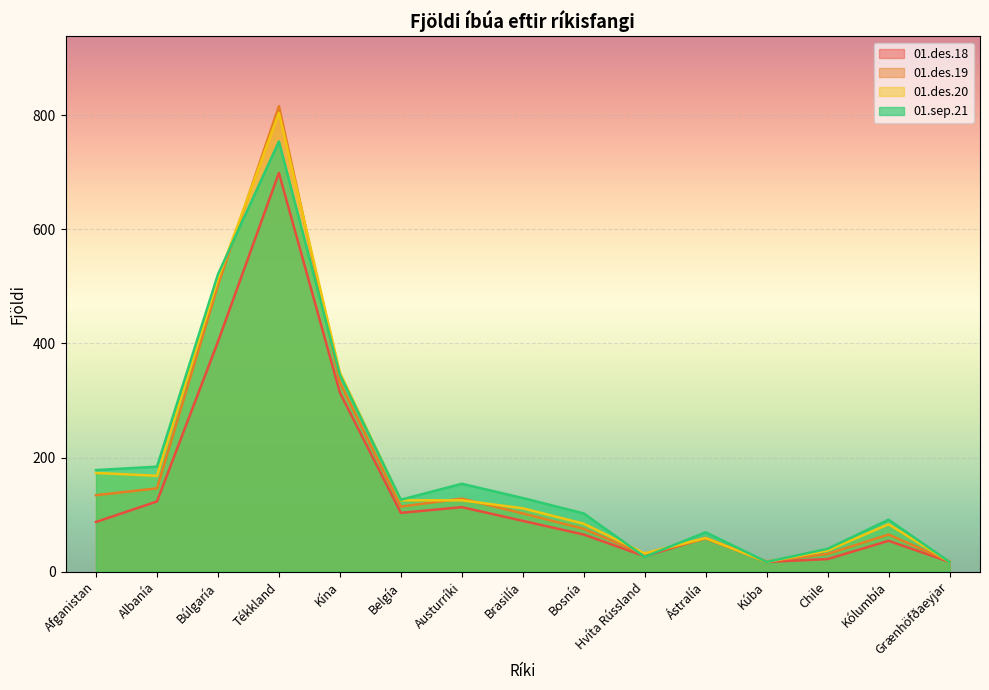

Is the value of 01.des.18 at Ástralía greater than the value of 01.sep.21 at Kína?

No